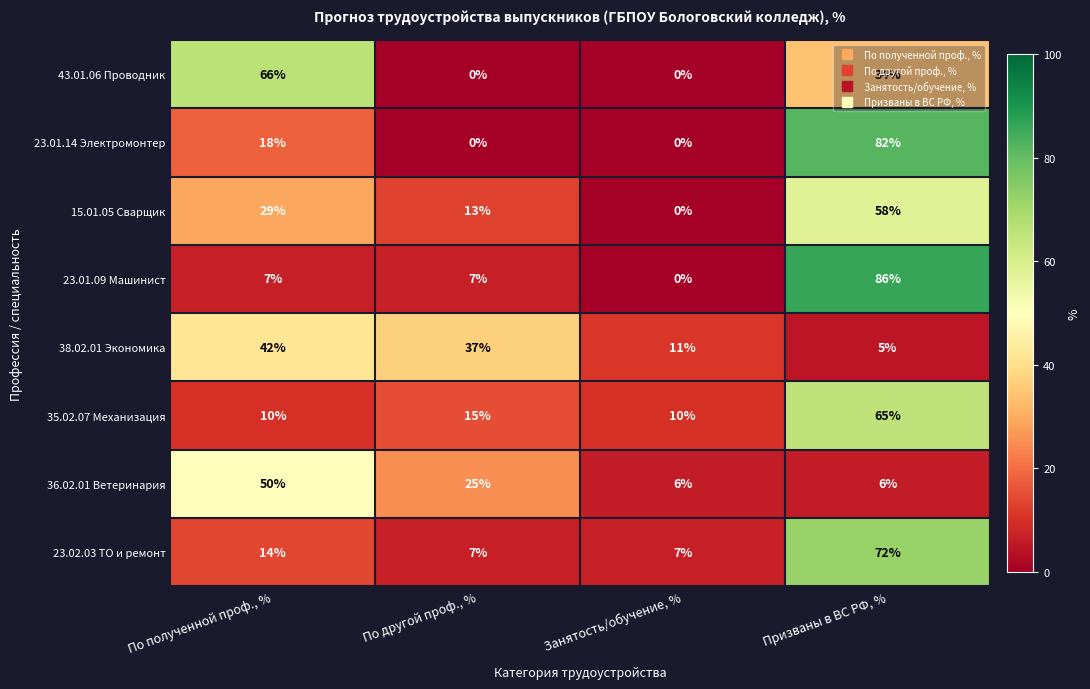

What is the spread (max minus min) of values at Занятость/обучение, %?

11